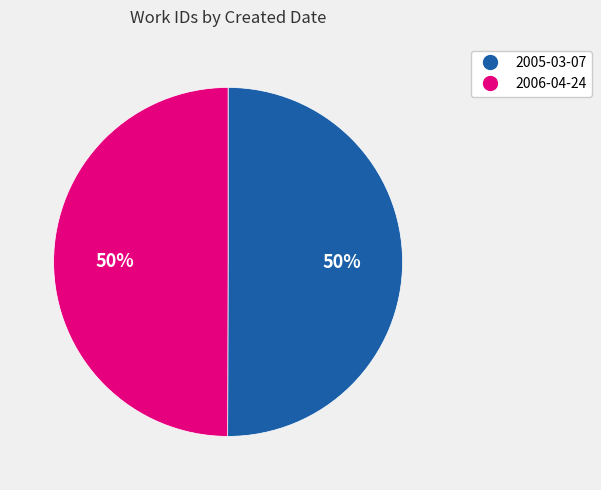

The 2005-03-07 slice represents 50% of the pie. True or false?

True